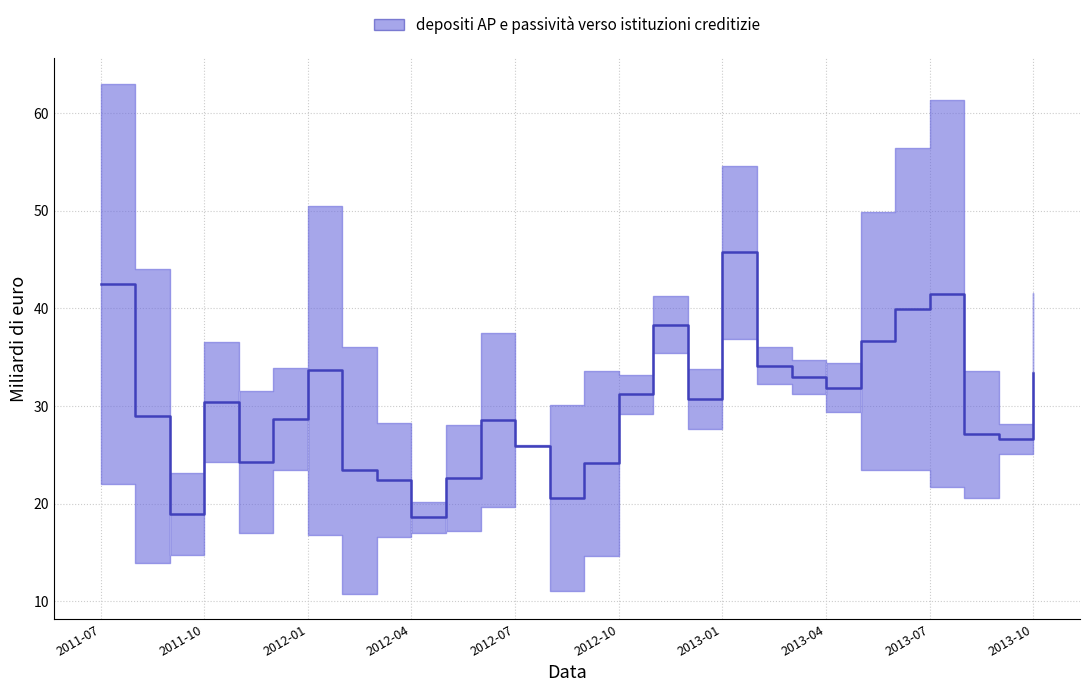

How many interior local valleys does the passività verso istituzioni creditizie series have?

7